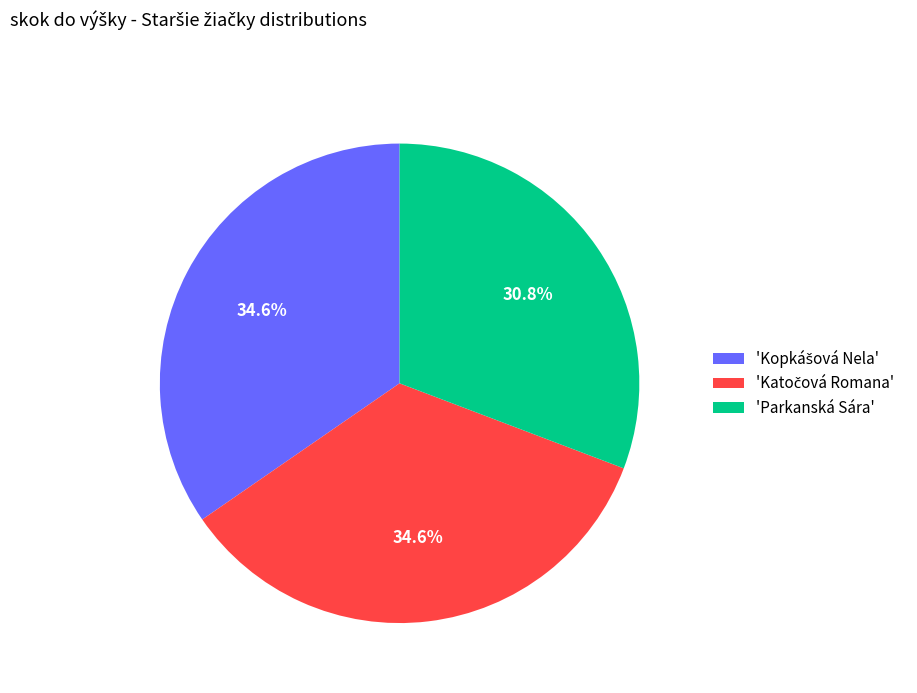

Which slice is the smallest?

'Parkanská Sára'